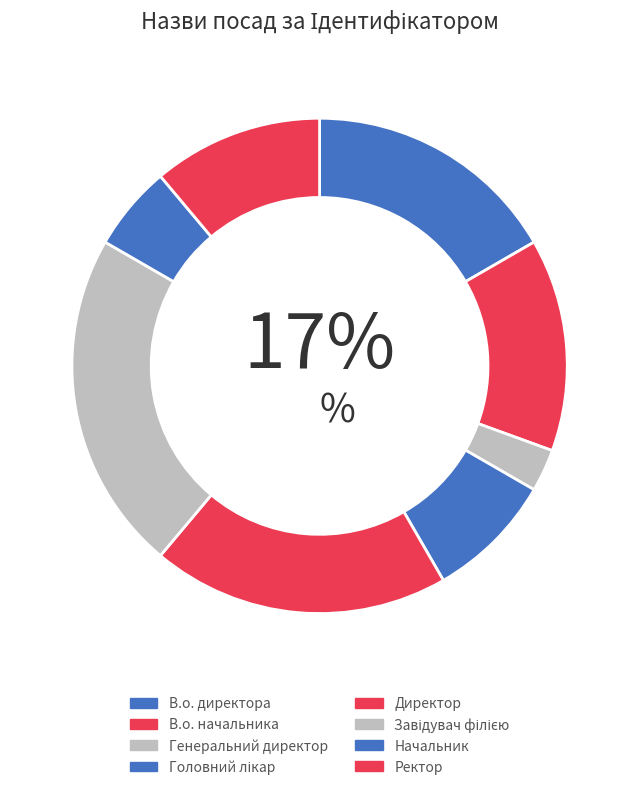

How many slices are in this pie chart?

8